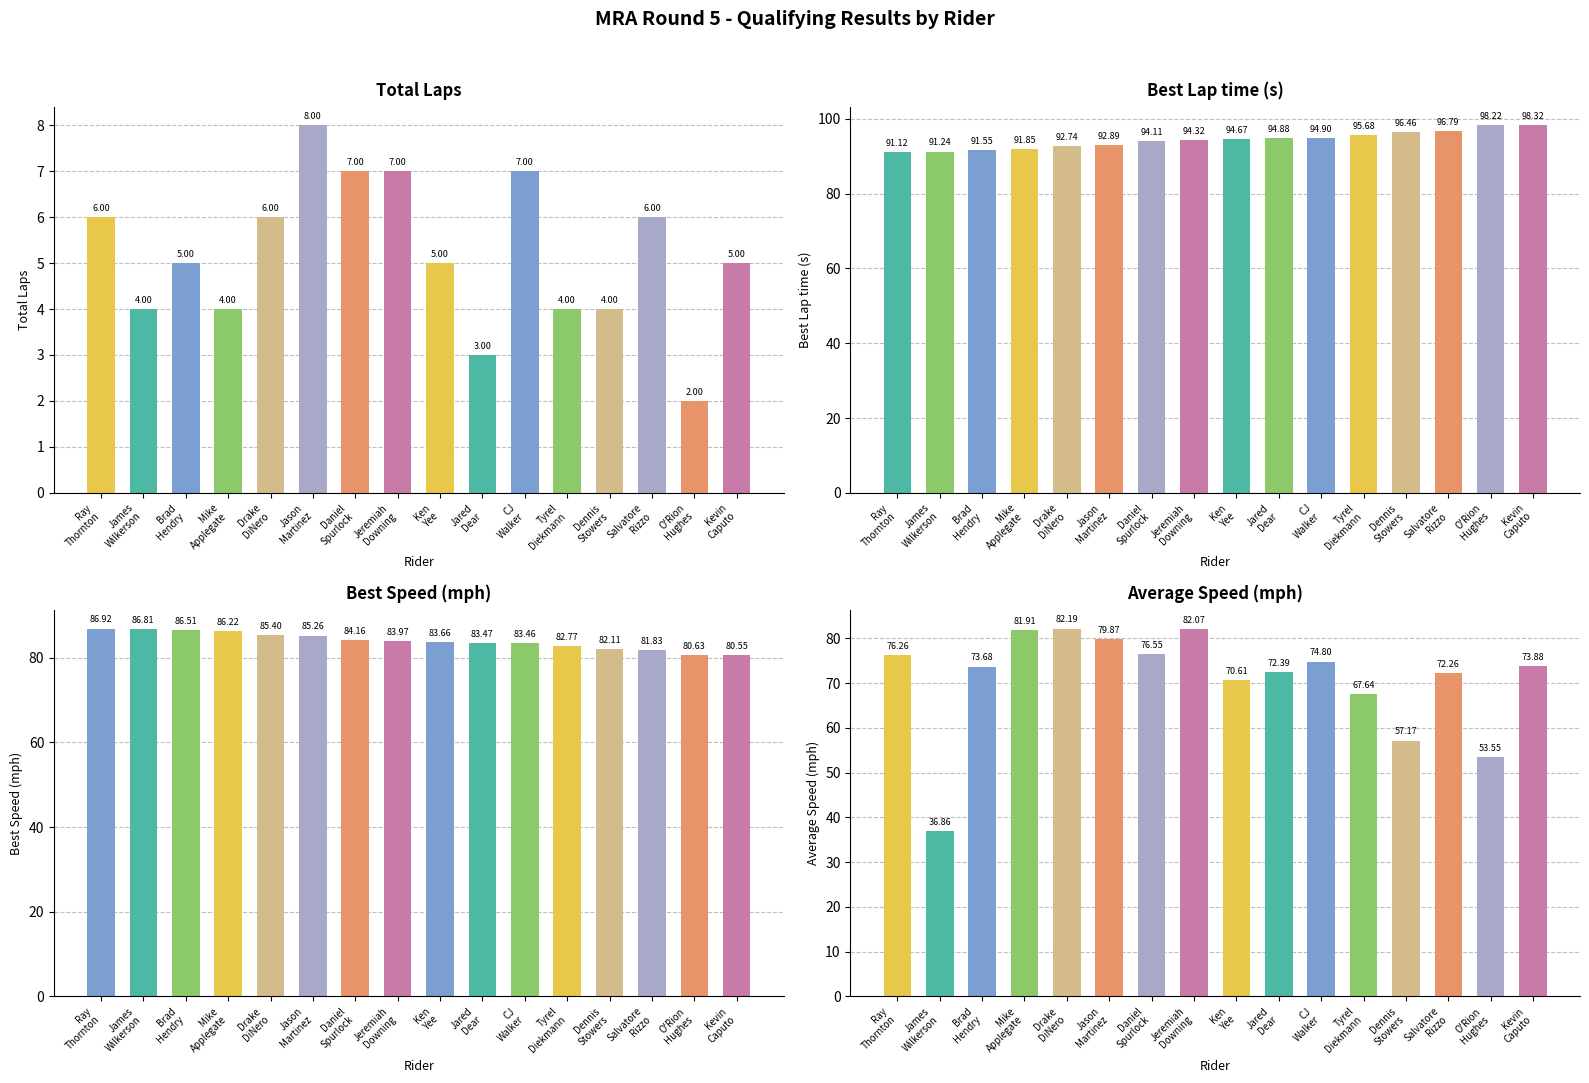

How many data points does each series have?

16